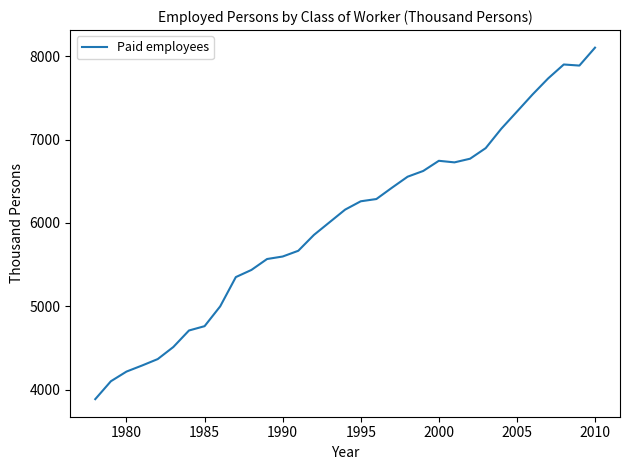

What is the smallest value displayed?

3885